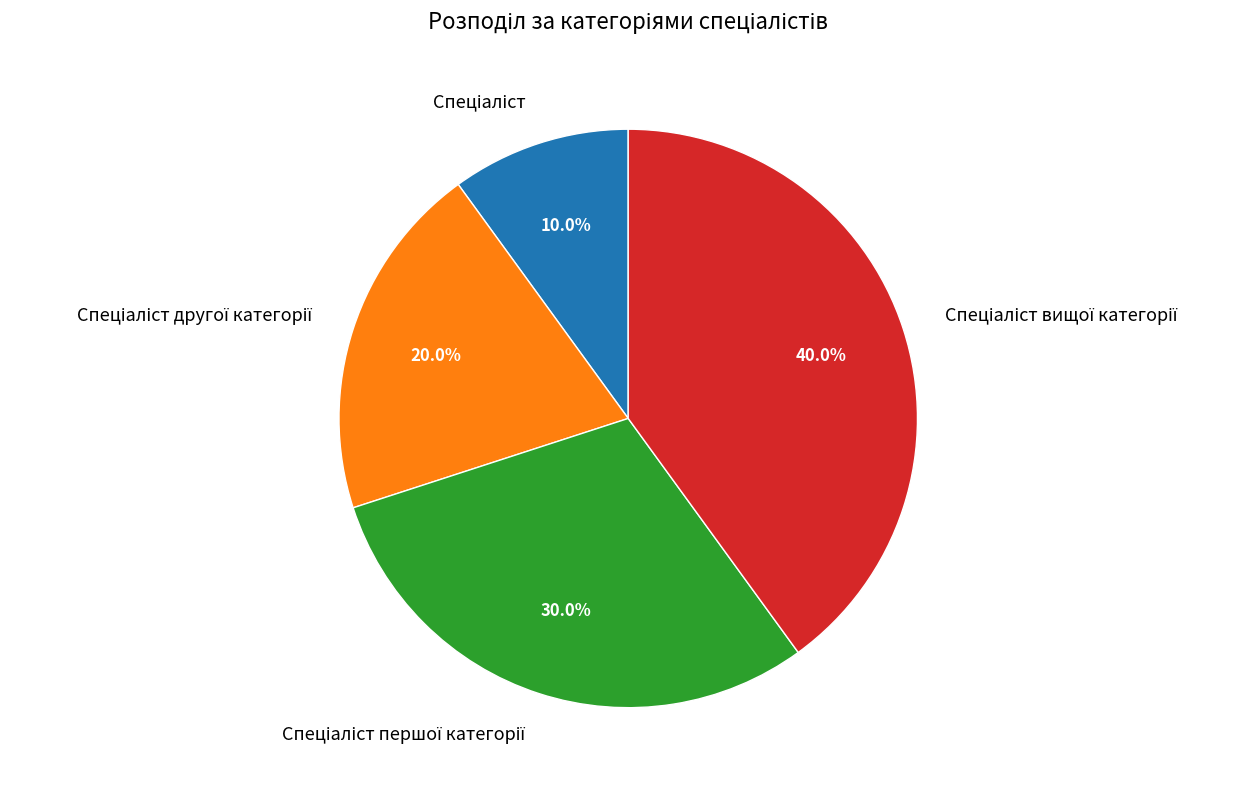

Is there a majority slice in this chart?

No